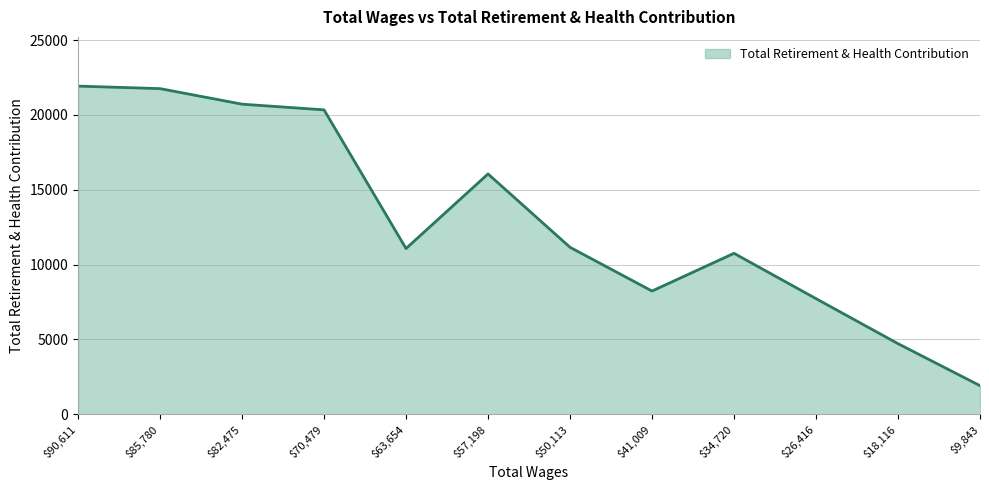

What is the difference between the maximum and minimum values?

20011